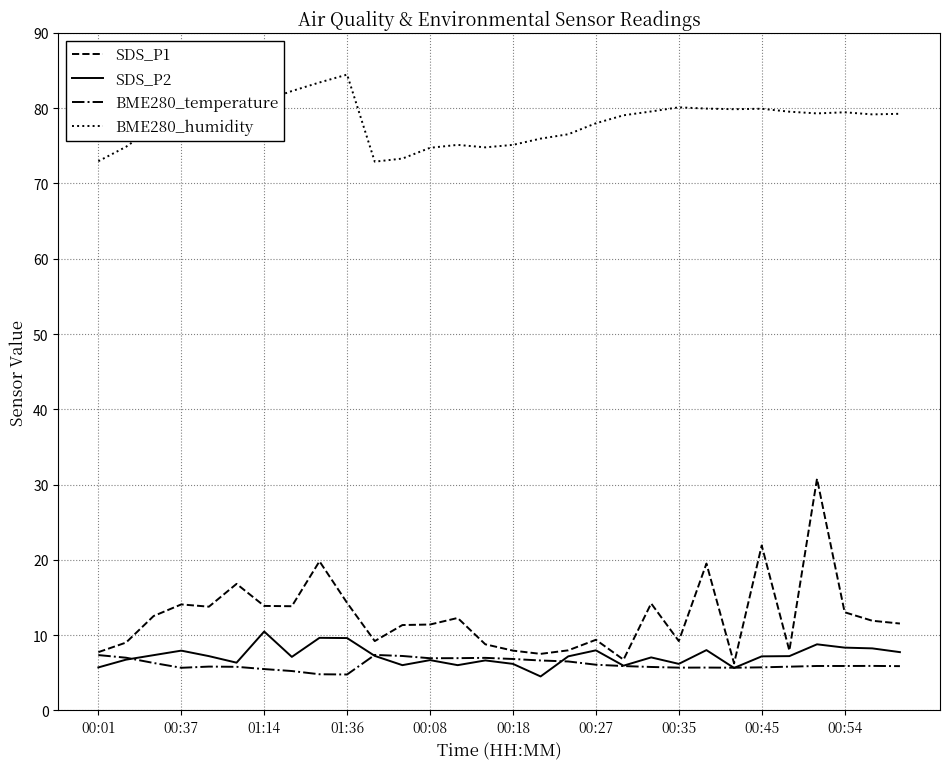

What is the smallest value displayed?

4.5